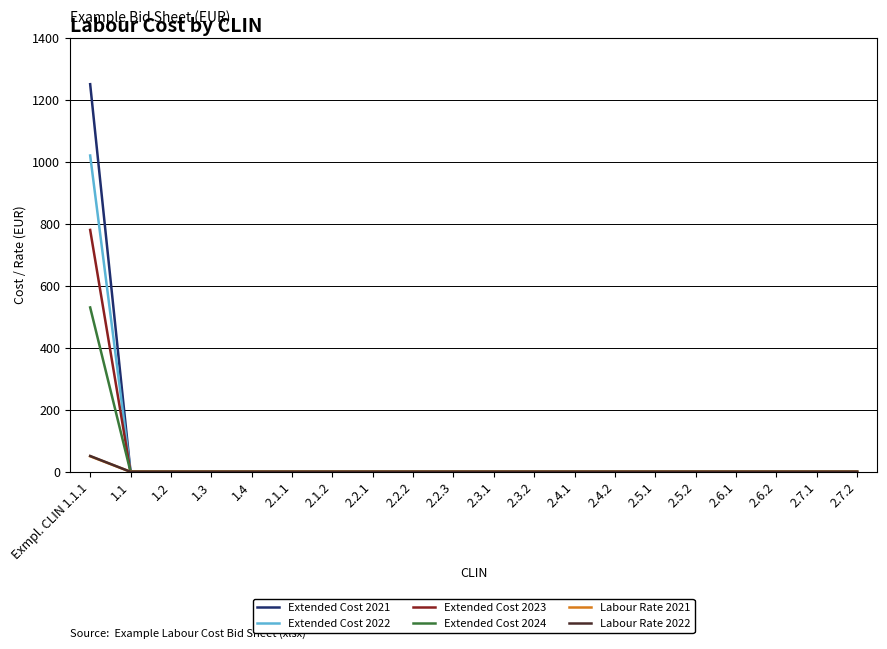

Which category has the highest value in the Labour Rate 2021 series?

Exmpl. CLIN 1.1.1